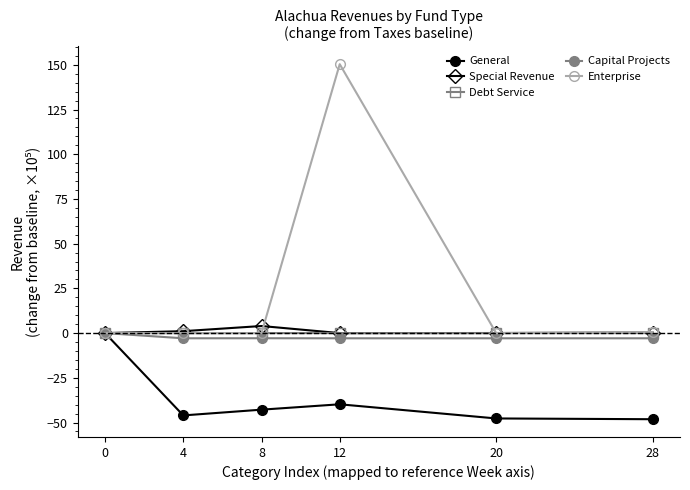

What is the greatest value displayed?

150.3